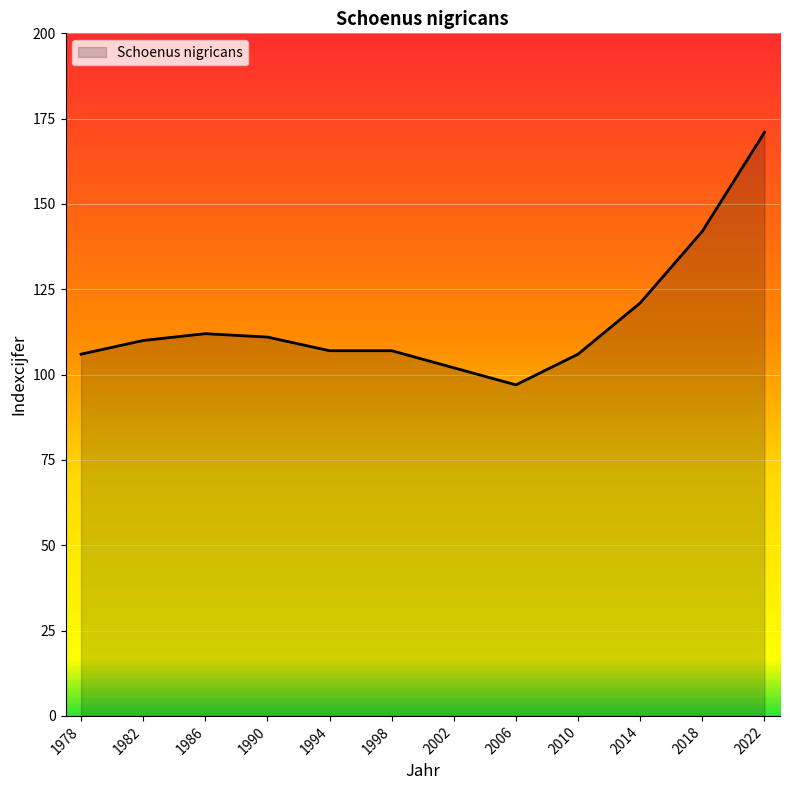

What is the smallest value displayed?

97